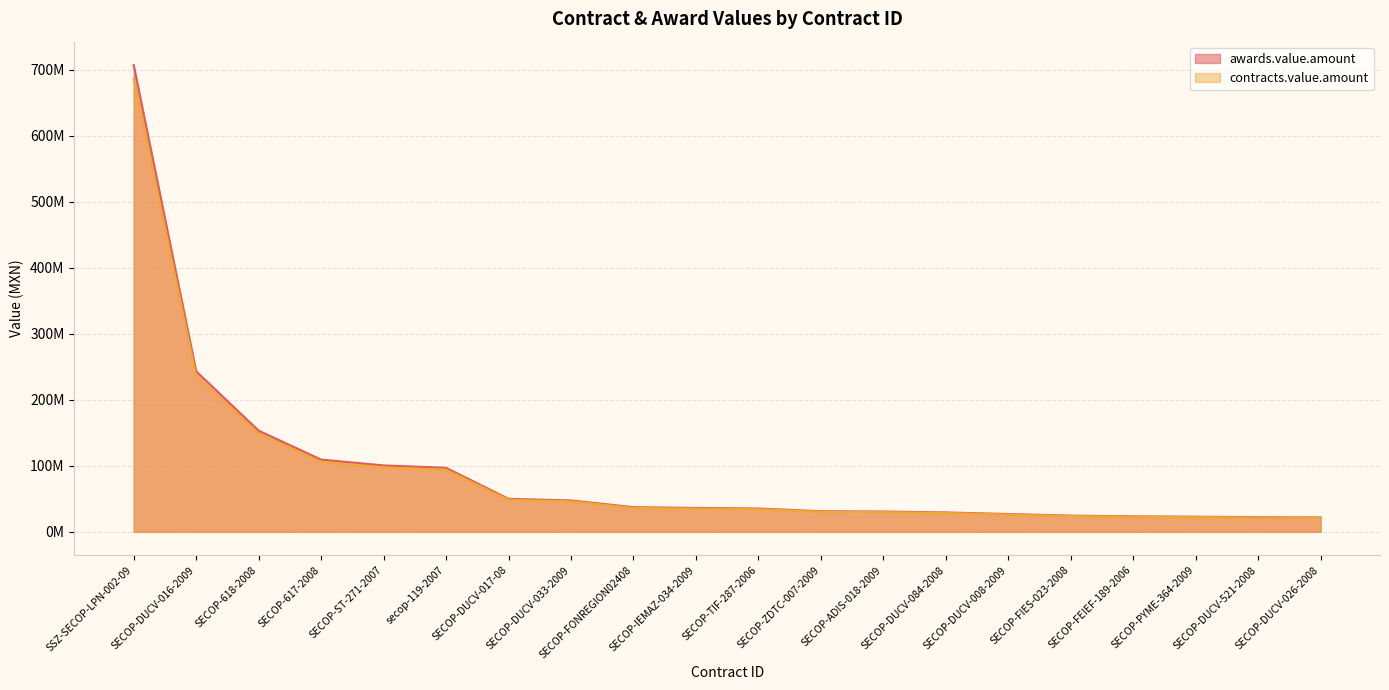

What is the difference between the maximum and second lowest values in the awards.value.amount series?

684847218.0